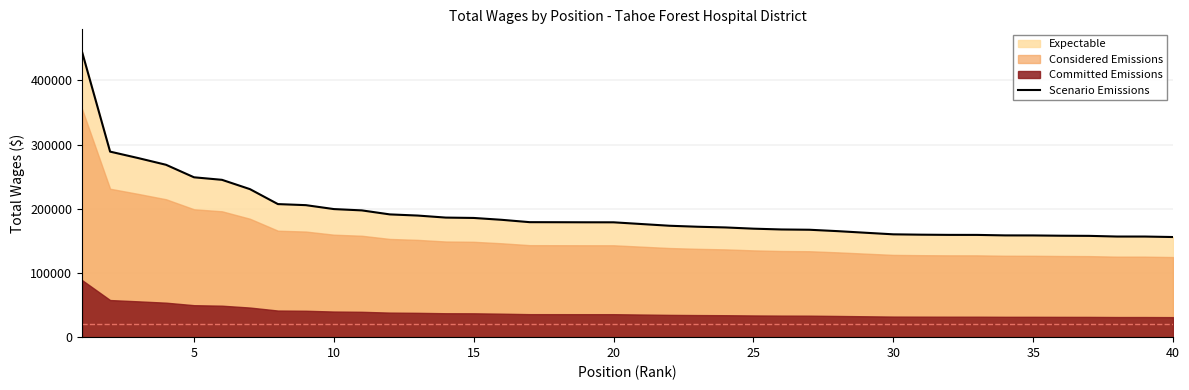

The value of Scenario Emissions at 30 is 62360. True or false?

False